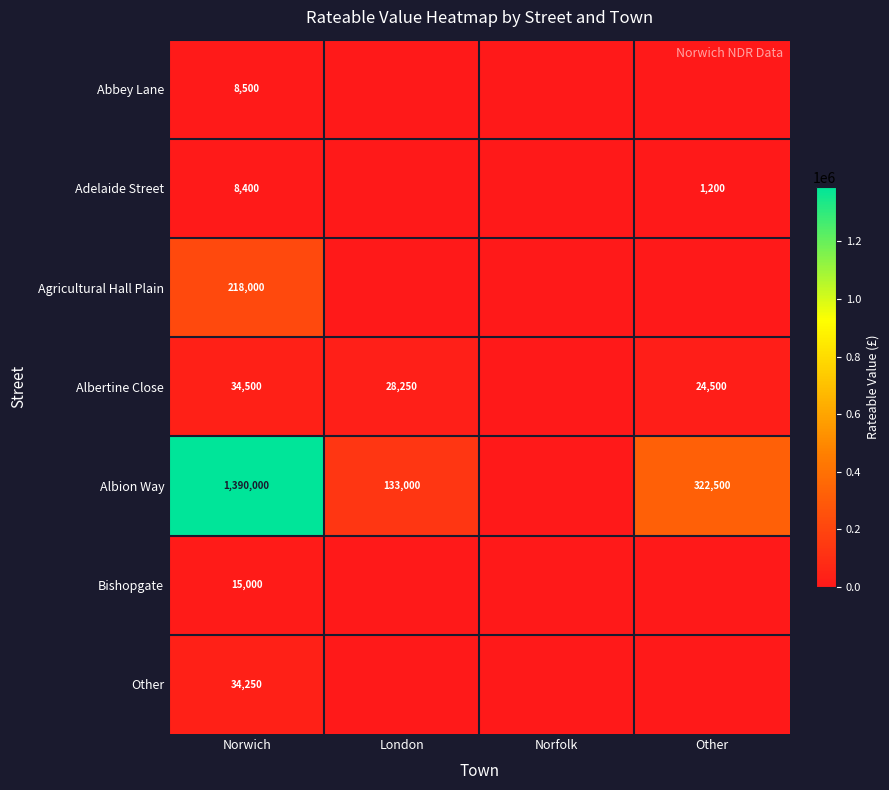

The Albion Way series shows 158118 at Other. True or false?

False